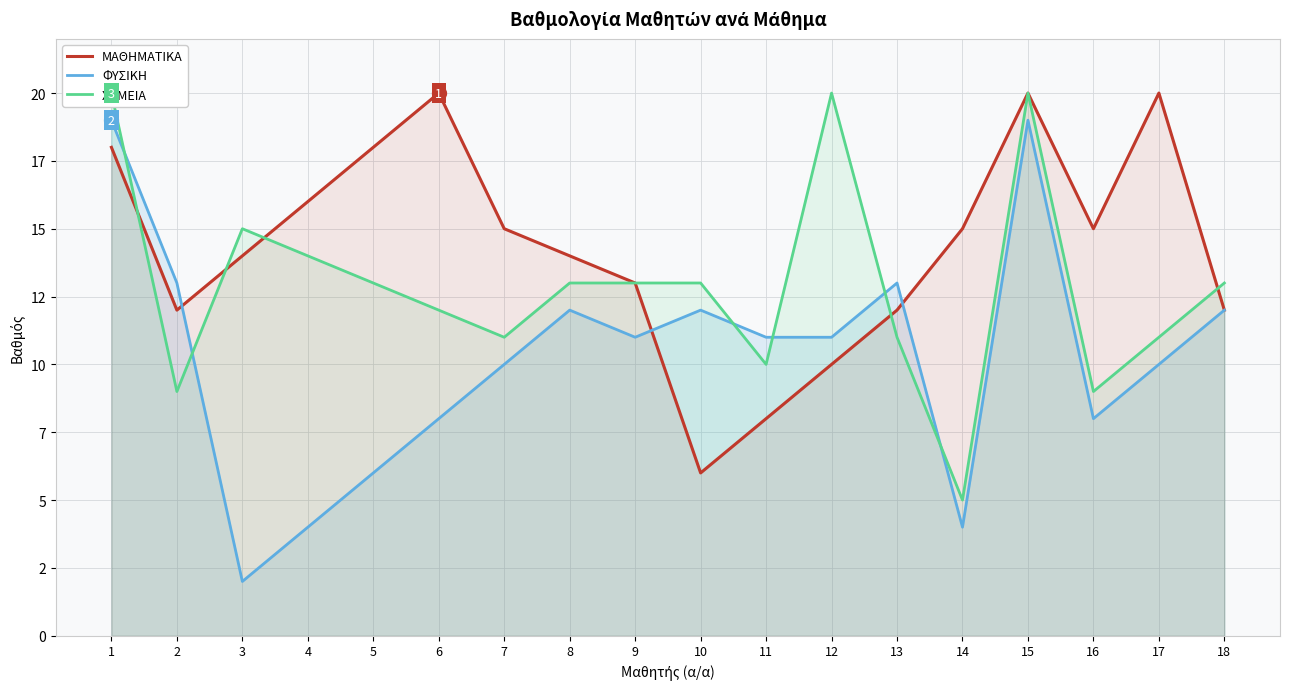

What are all the series names shown in the legend?

ΜΑΘΗΜΑΤΙΚΑ, ΦΥΣΙΚΗ, ΧΗΜΕΙΑ